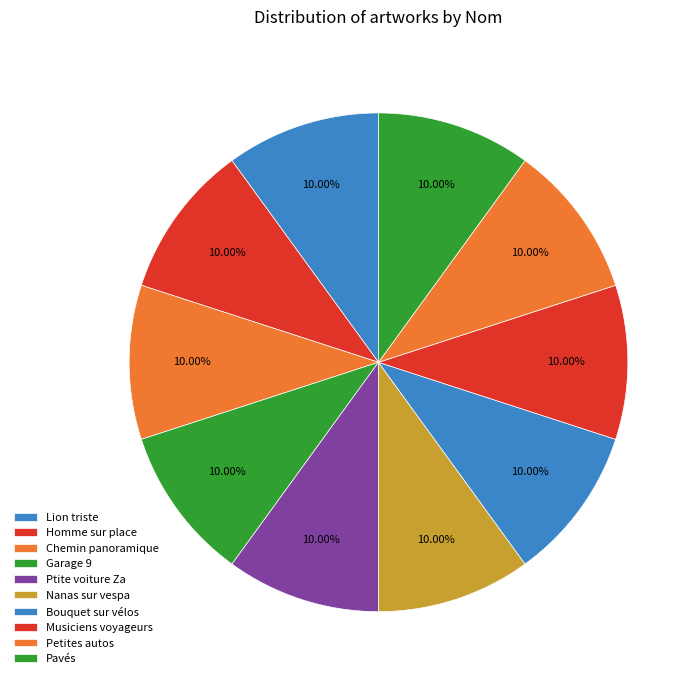

Is there a majority slice in this chart?

No